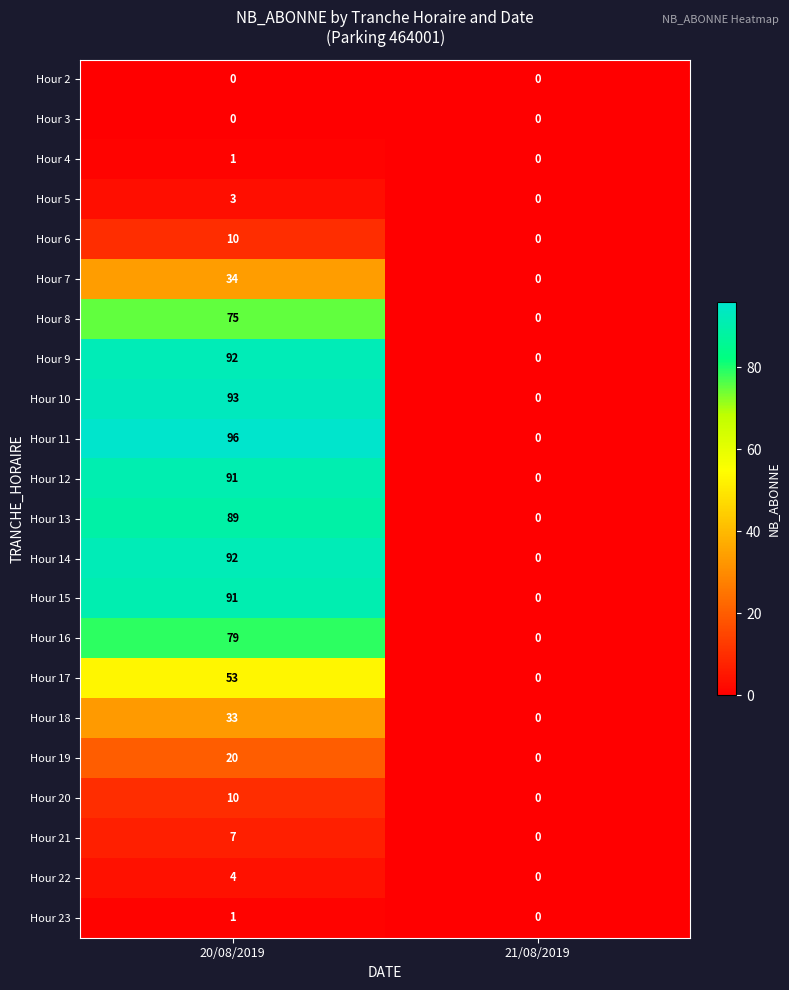

What is the difference between the Hour 17 values at 21/08/2019 and 20/08/2019?

53